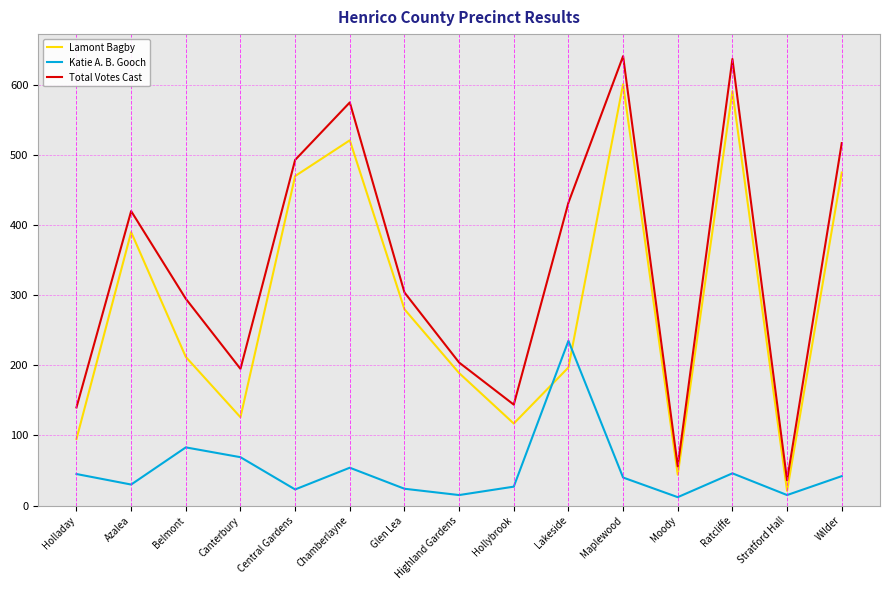

True or false: Total Votes Cast has a value of 637 at Ratcliffe.

True